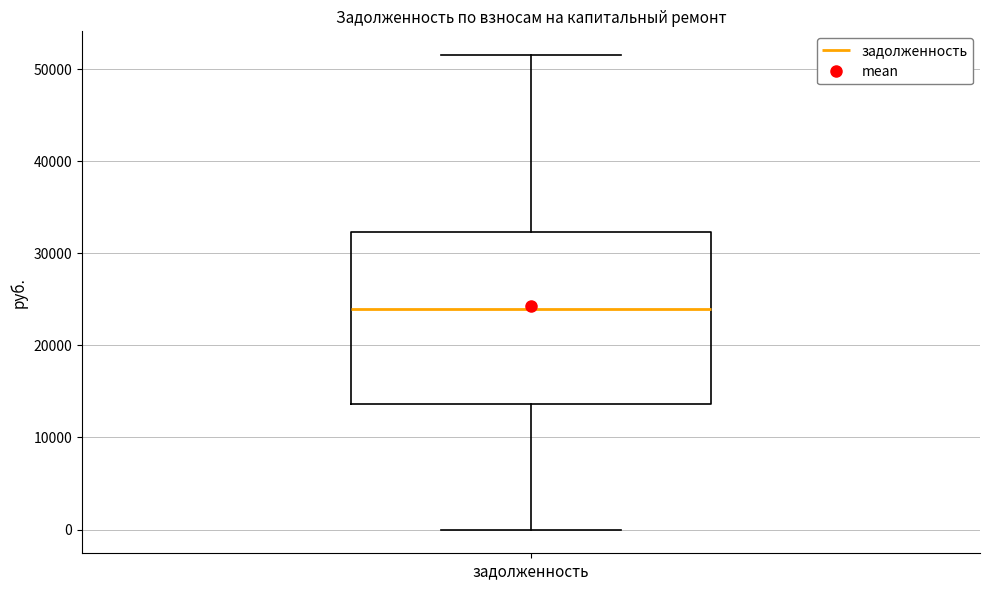

Where is the lower edge of the box for задолженность on the y-axis? The values are not printed on the chart, so give them approximately, as read against the axis.

14000